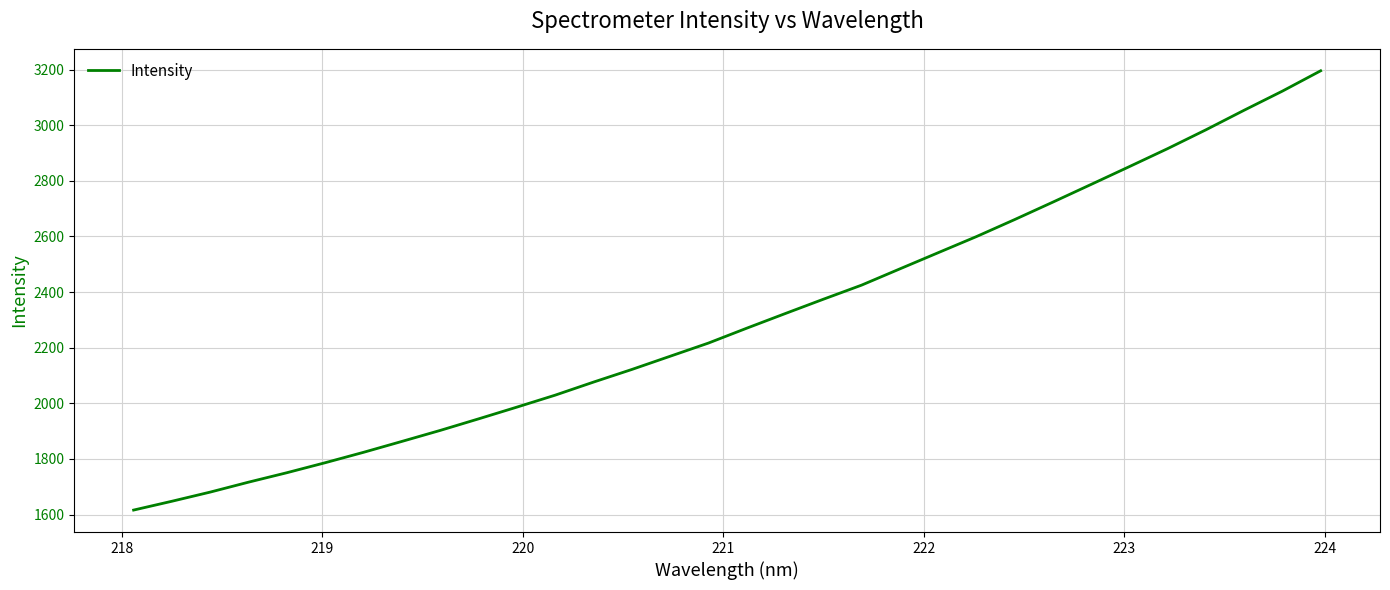

What is the difference between the maximum and minimum values?

1579.3